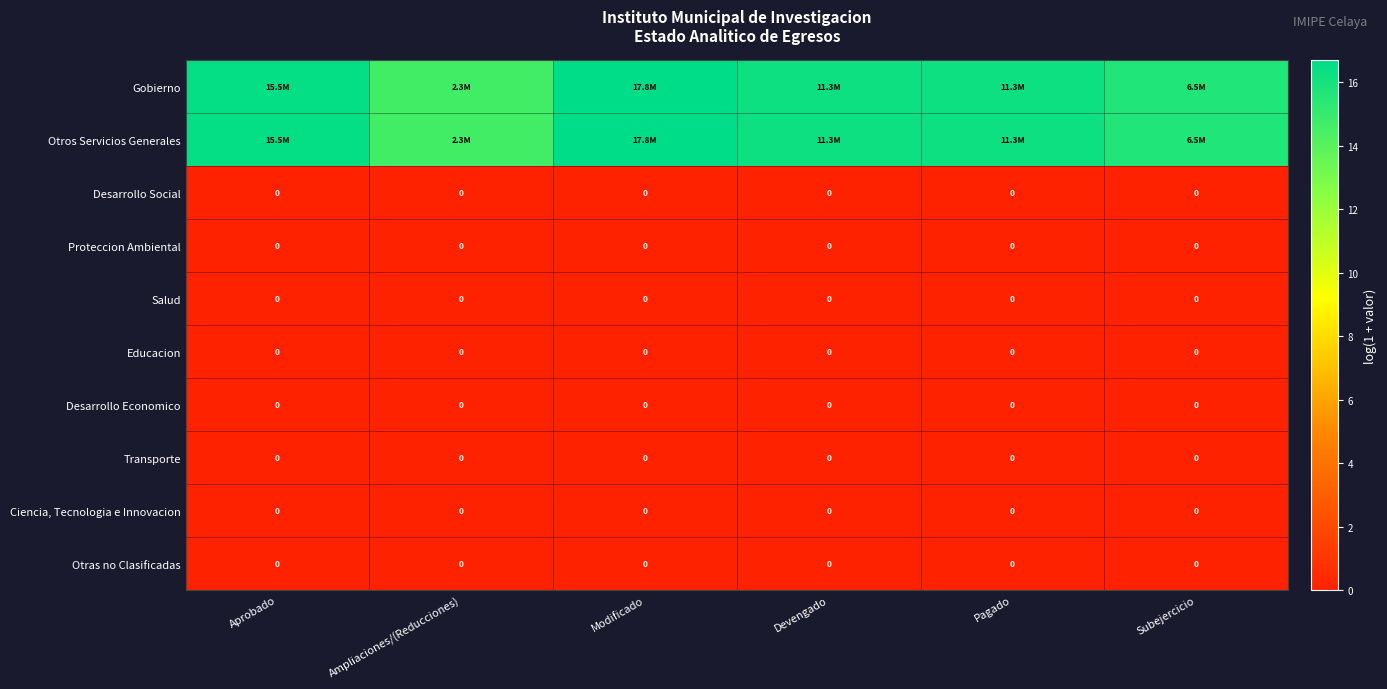

Which category has the highest value across all series?

Modificado